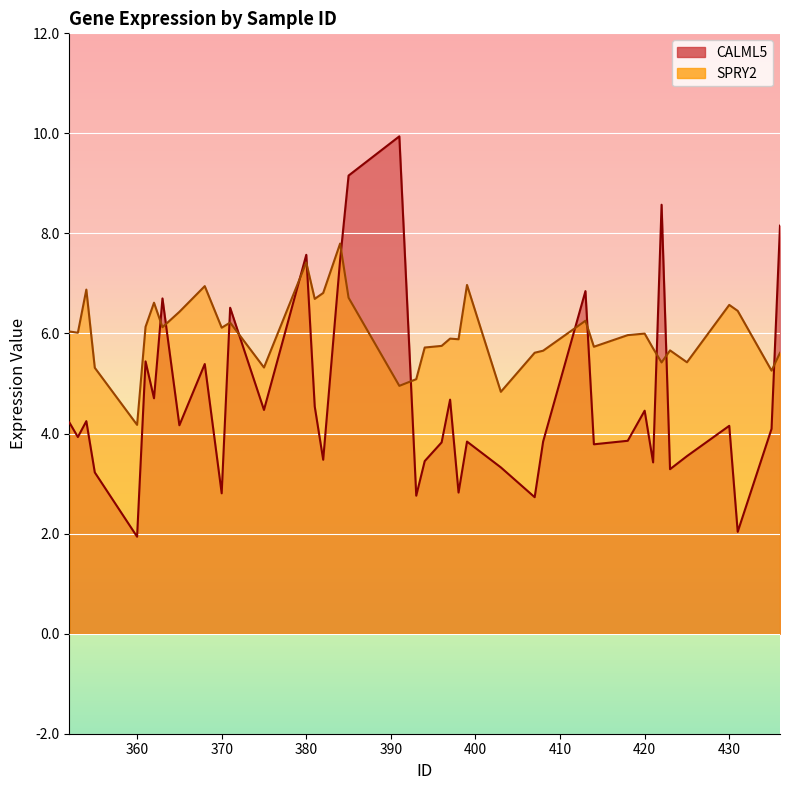

At which label does CALML5 first exceed 4?

352